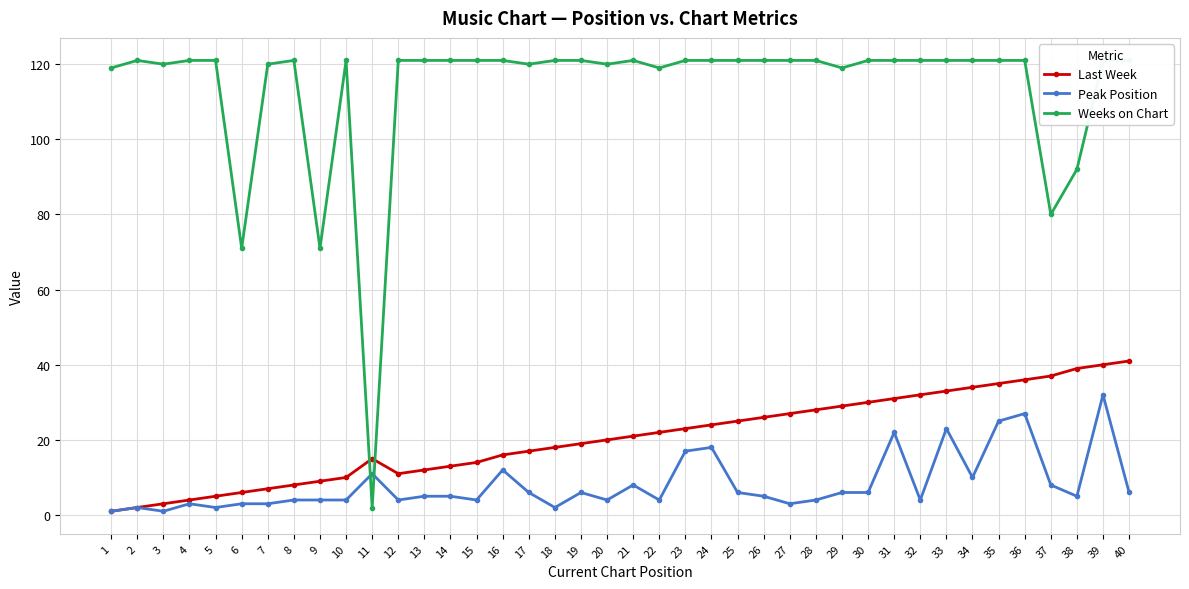

How many data points in Peak Position are above 5?

18